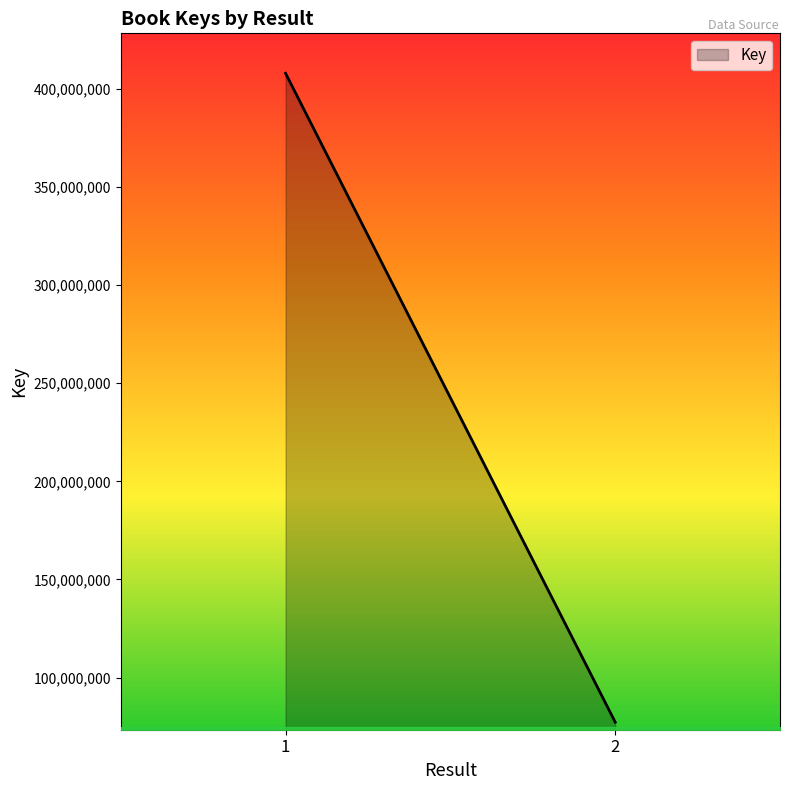

What is the greatest value displayed?

407946497.0